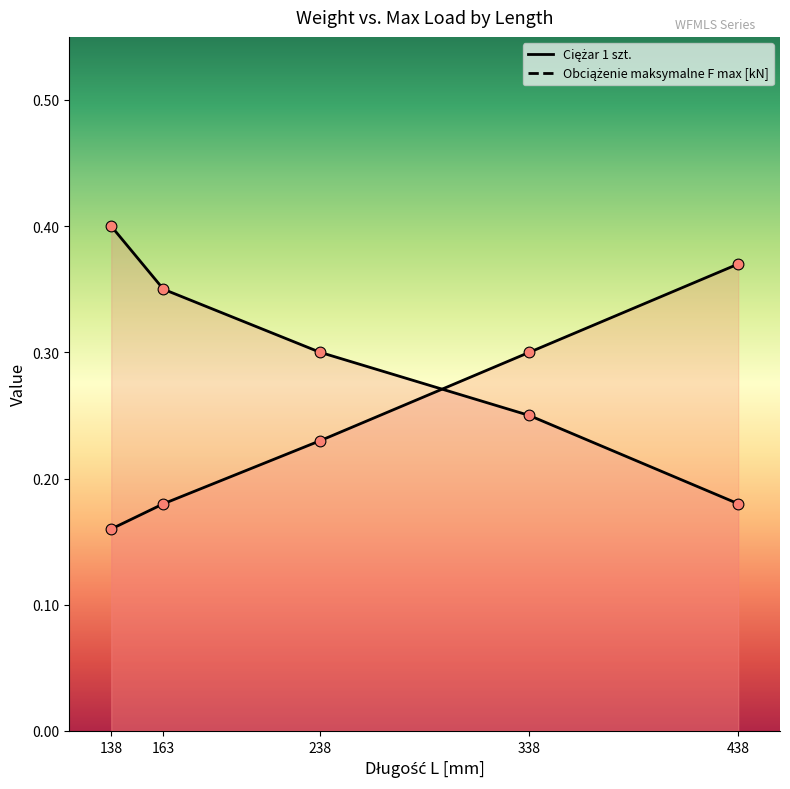

Is the value of Ciężar 1 szt. at 438 greater than the value of Obciążenie maksymalne F max [kN] at 338?

Yes